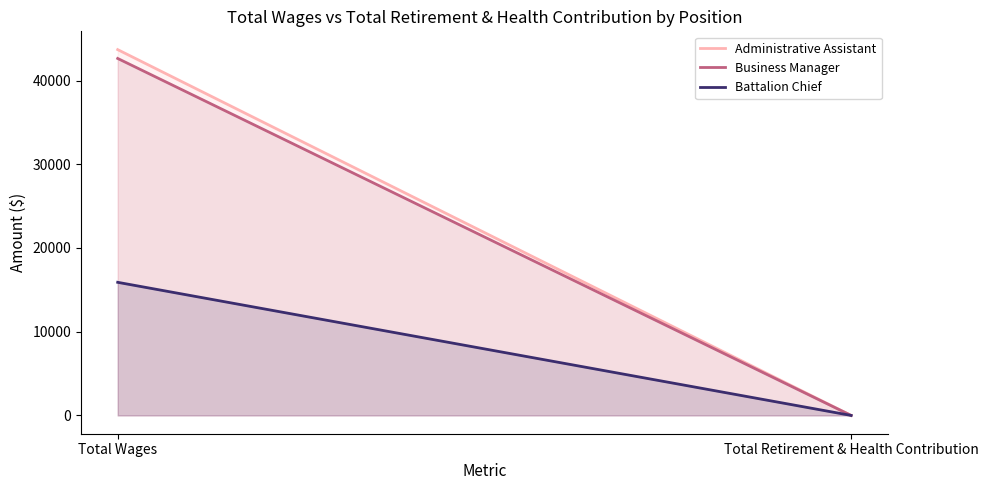

Between Total Wages and Total Retirement & Health Contribution, which is larger?

Total Wages